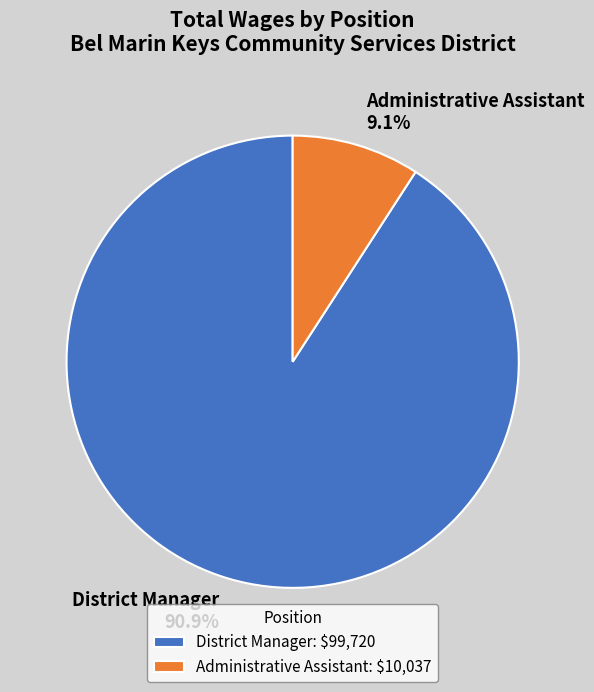

What portion of the pie excludes District Manager?

9.1%